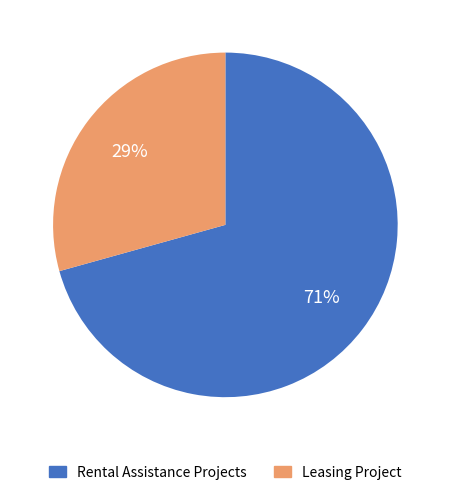

Which slice is the smallest?

Leasing Project